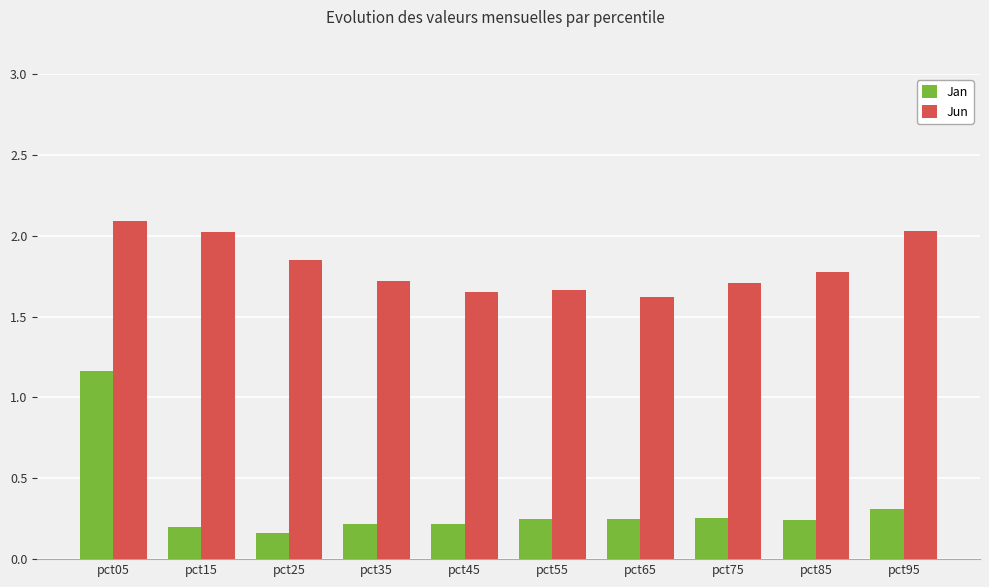

How many Jan values are between 0 and 1?

9